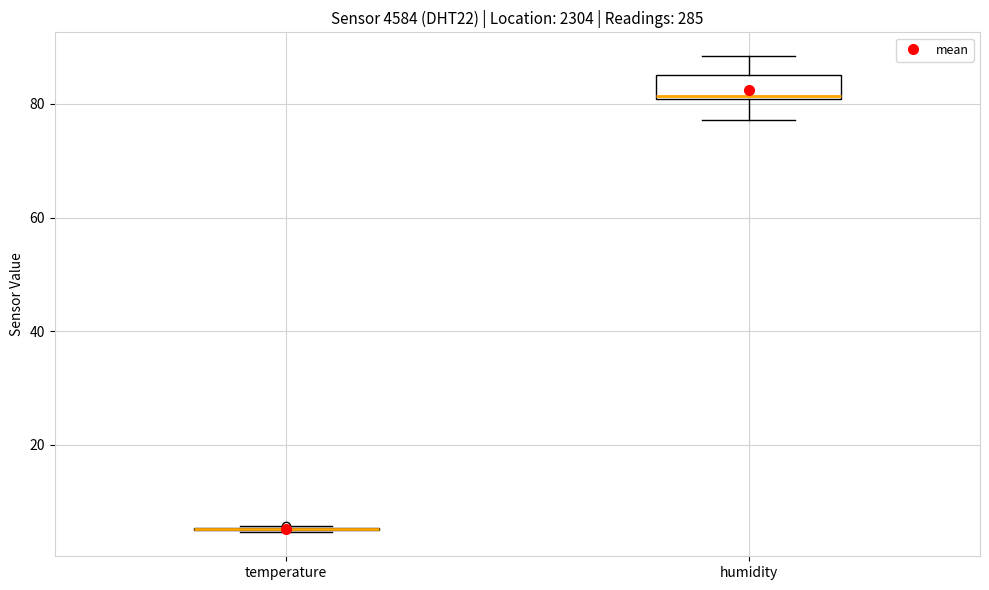

Where does the lower whisker of the box for humidity end on the y-axis? The values are not printed on the chart, so give them approximately, as read against the axis.

78